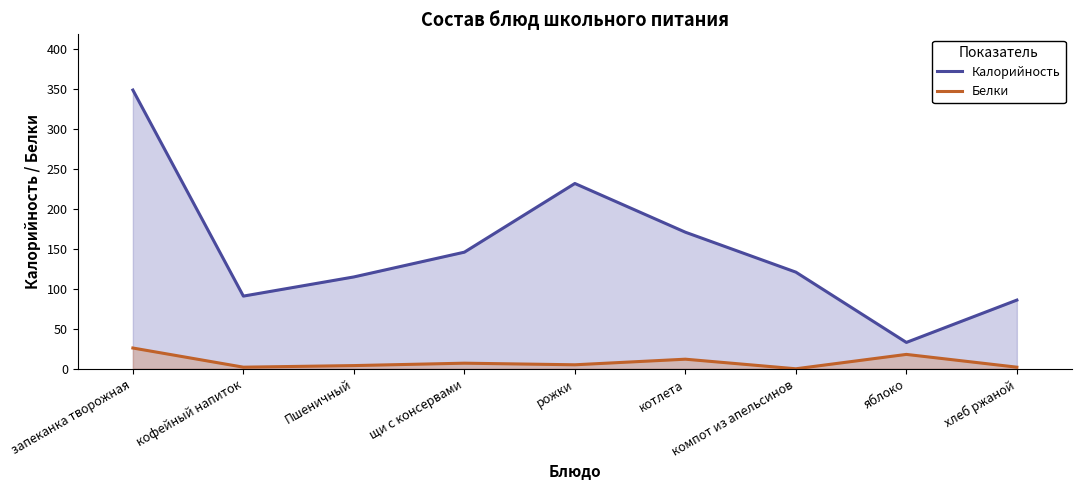

List the labels in order of Белки value, smallest first.

компот из апельсинов, кофейный напиток, хлеб ржаной, Пшеничный, рожки, щи с консервами, котлета, яблоко, запеканка творожная